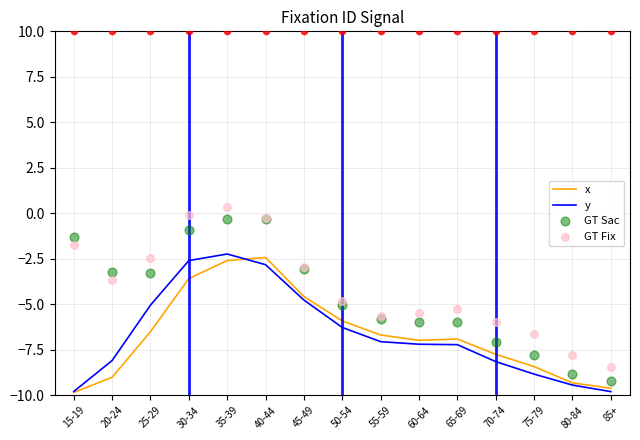

At which category is the sum across all series the highest?

35-39